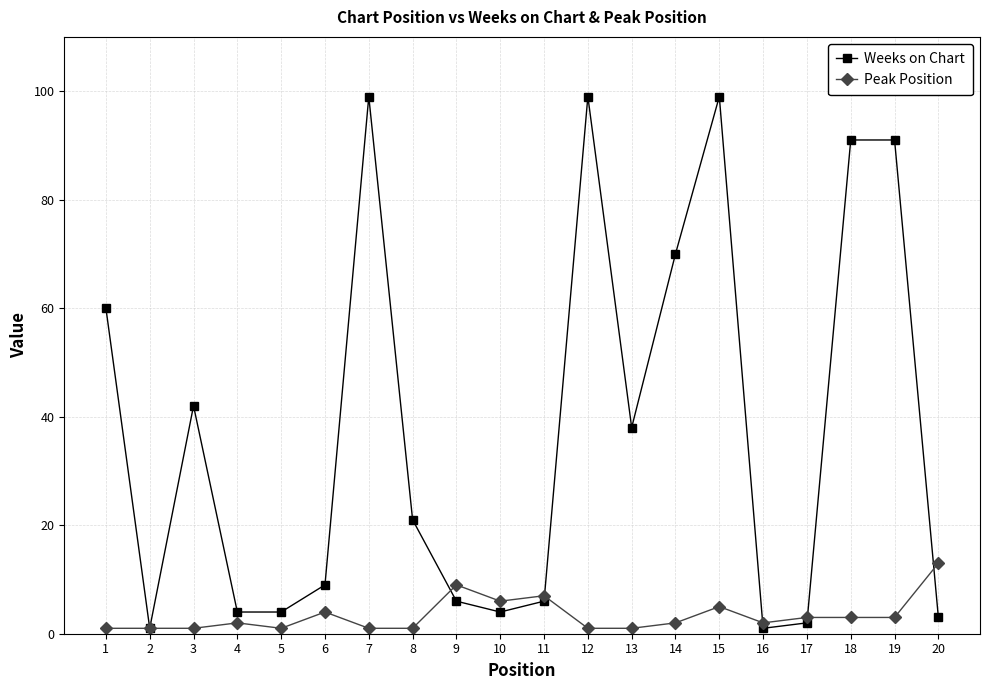

What are all the series names shown in the legend?

Weeks on Chart, Peak Position